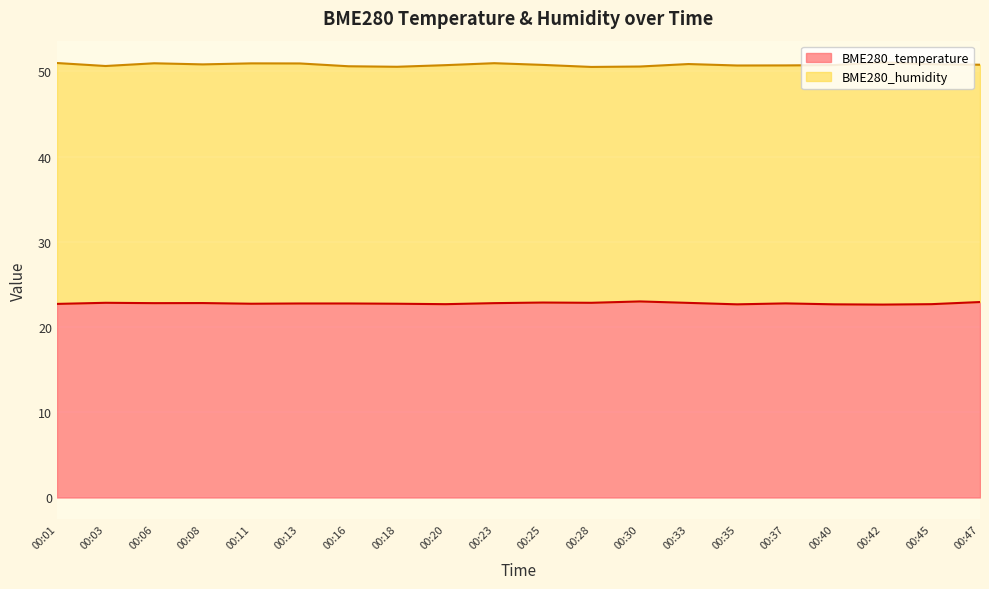

Rank the categories by value from lowest to highest.

00:42, 00:35, 00:40, 00:20, 00:45, 00:01, 00:11, 00:18, 00:13, 00:16, 00:37, 00:06, 00:23, 00:08, 00:33, 00:03, 00:28, 00:25, 00:47, 00:30